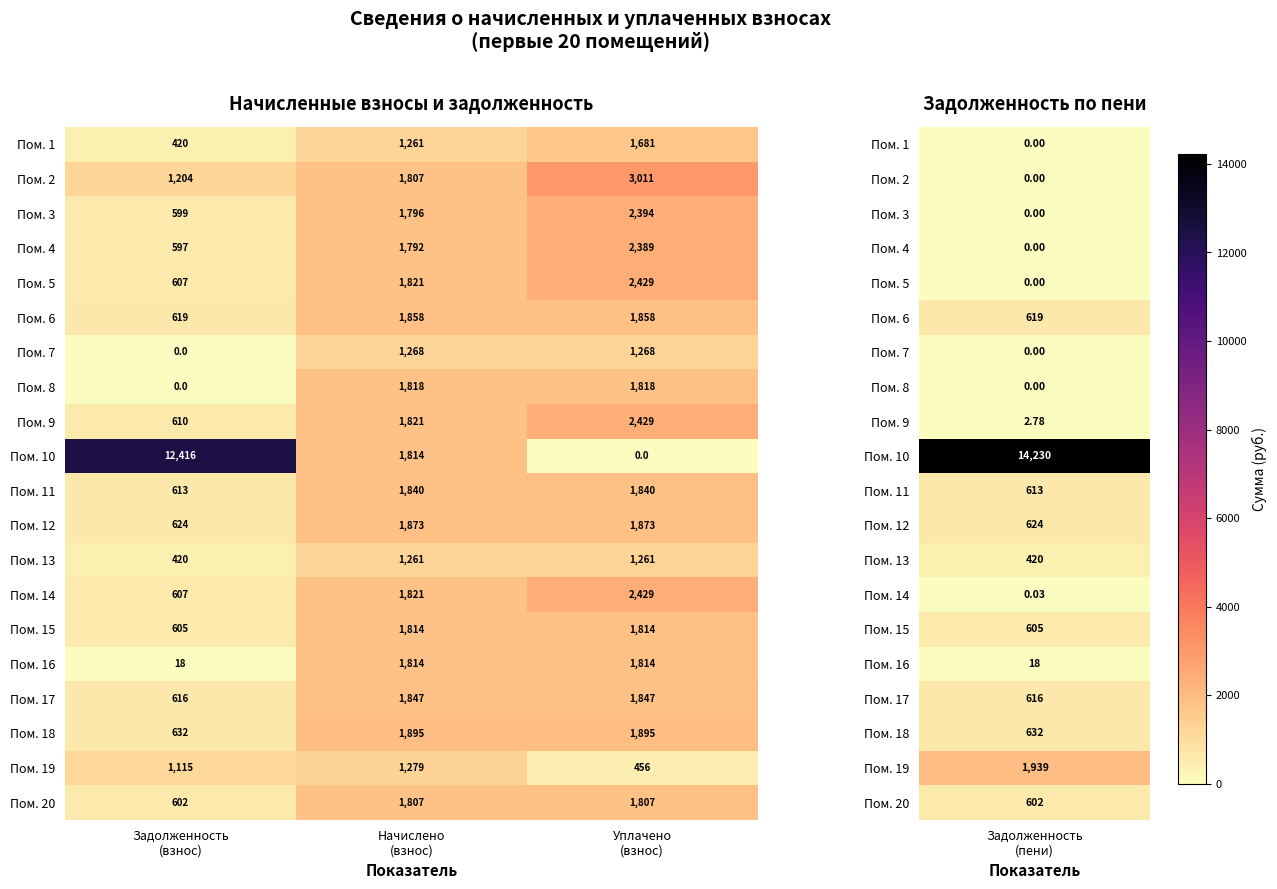

What is the difference between the maximum and minimum values in the Пом. 16 series?

1796